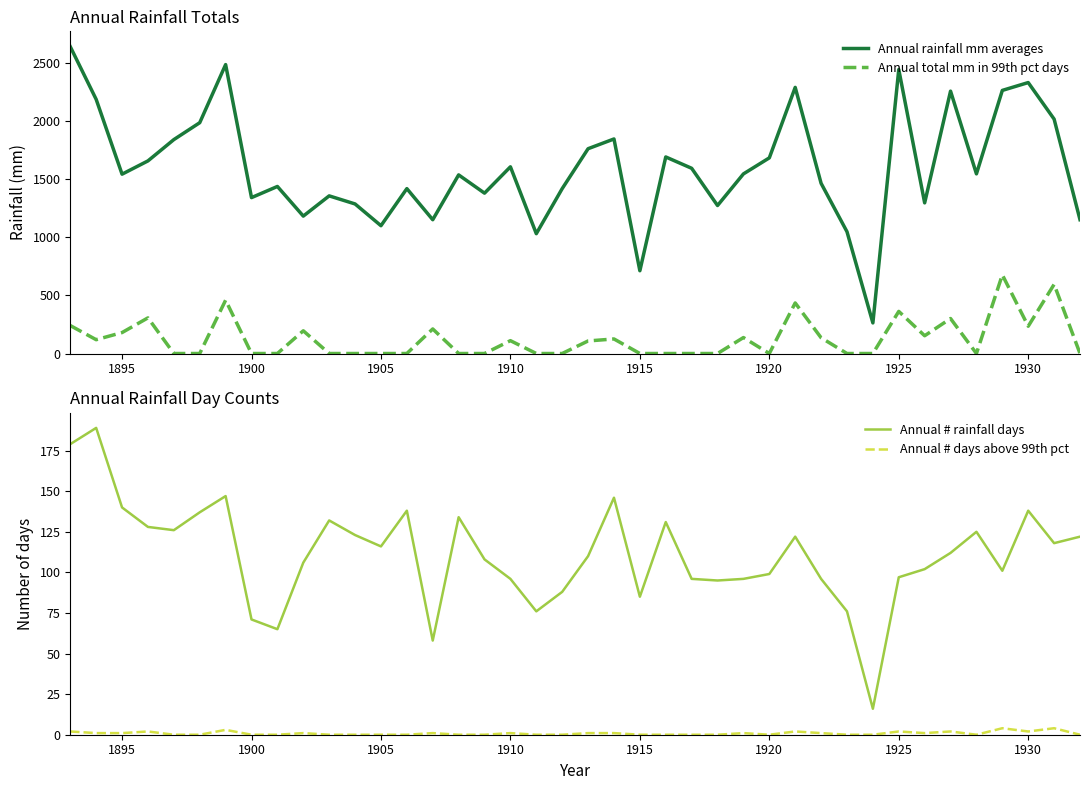

True or false: Annual total mm in 99th pct days and Annual rainfall mm averages cross at least once.

False